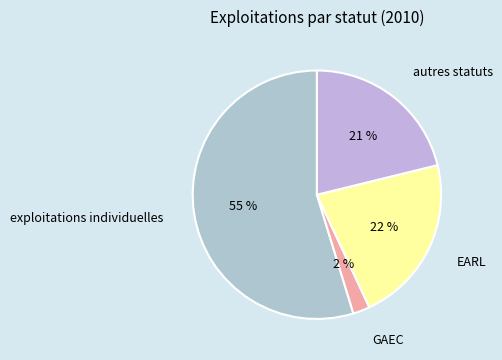

To the nearest percent, what is the difference between the largest and smallest slice percentages?

53%